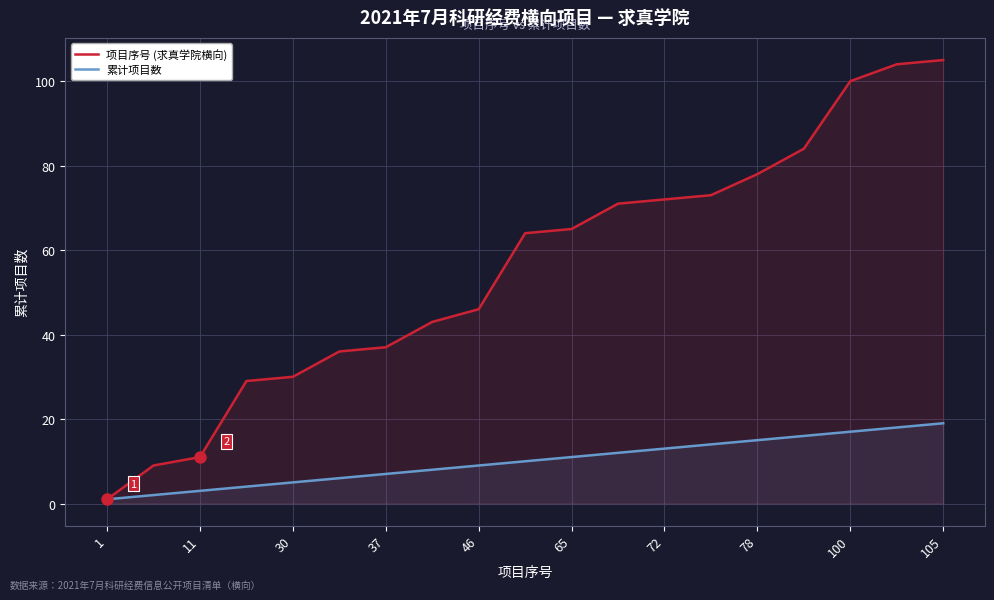

What is the sum of the 累计项目数 values at 17 and 13?

32